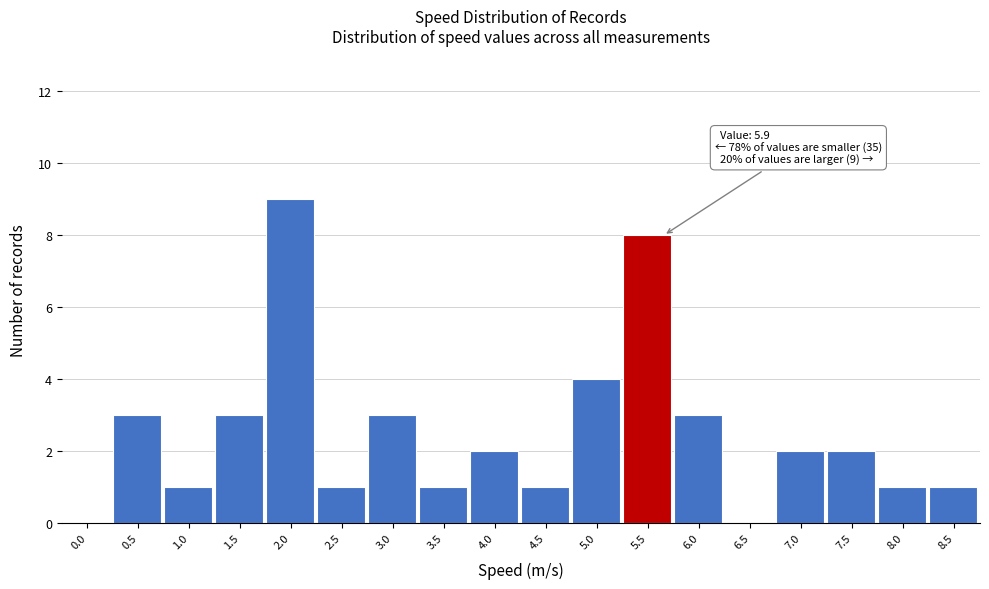

Reading left to right, extract all data points from this chart.

0.0=0	0.5=3	1.0=1	1.5=3	2.0=9	2.5=1	3.0=3	3.5=1	4.0=2	4.5=1	5.0=4	5.5=8	6.0=3	6.5=0	7.0=2	7.5=2	8.0=1	8.5=1